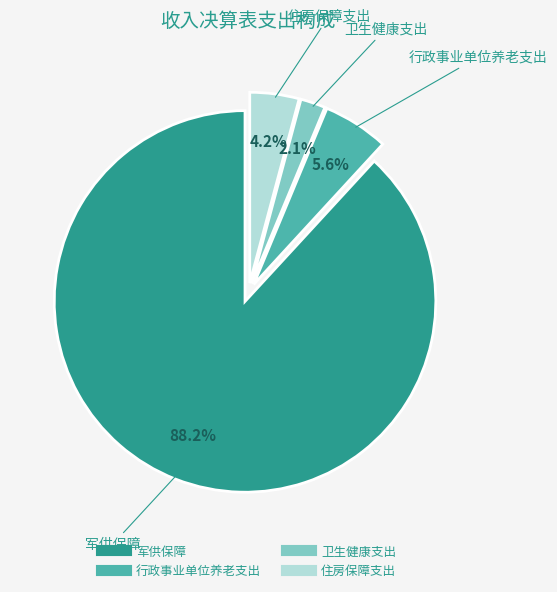

How many segments does this pie chart have?

4